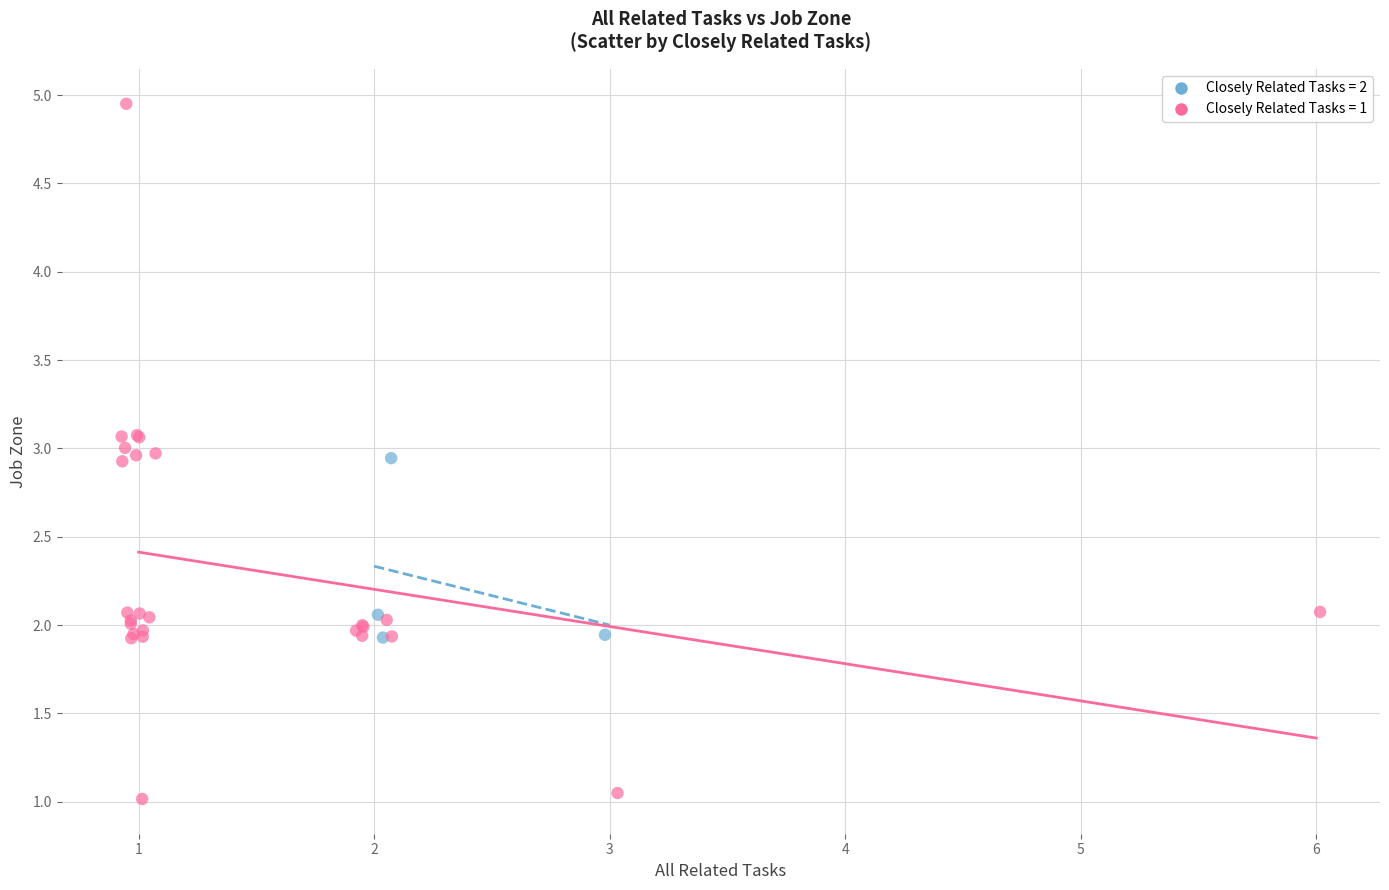

Which series has the widest spread of Y values?

Closely Related Tasks = 1